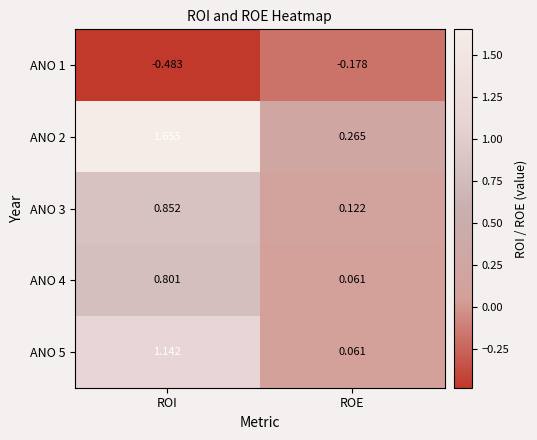

Rank the categories by ANO 5 value from highest to lowest.

ROI, ROE